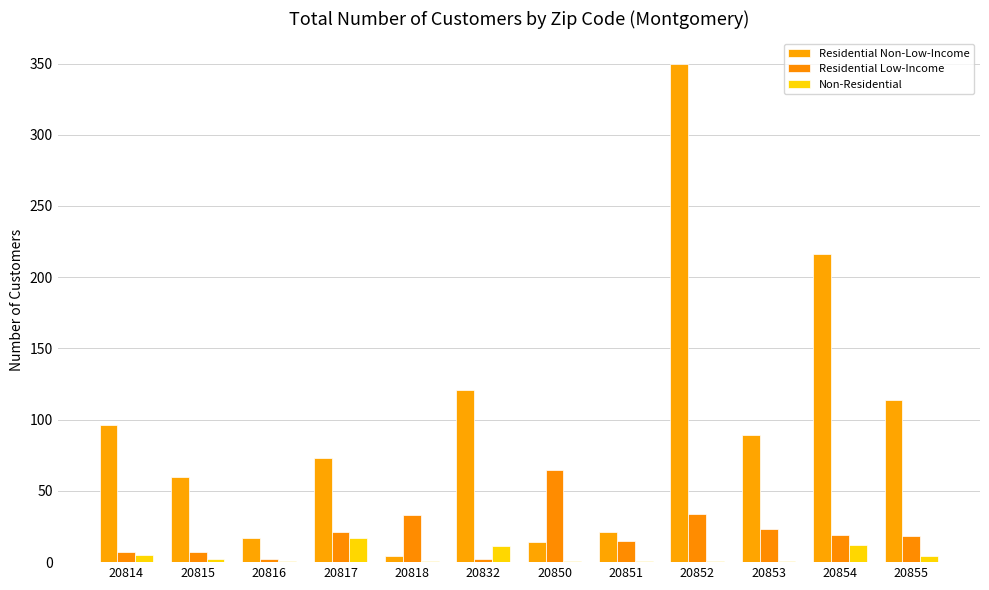

Which series has the largest range (max minus min)?

Residential Non-Low-Income